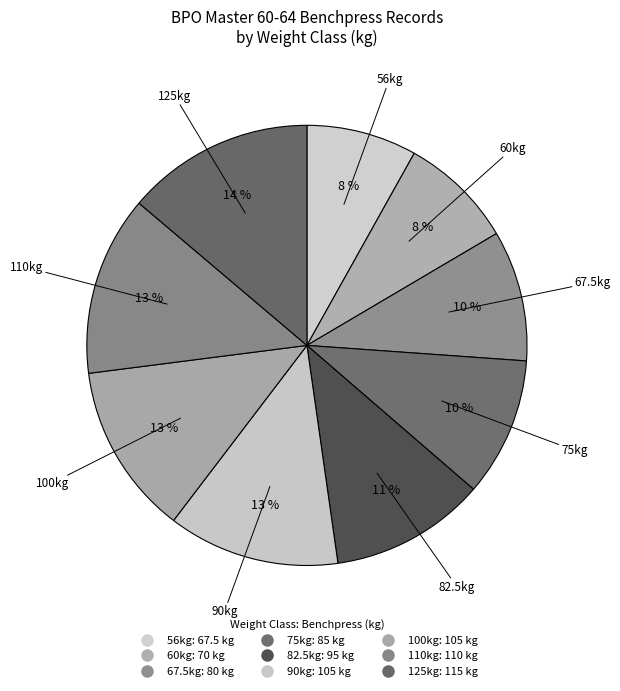

Is there any slice that represents more than half of the pie?

No